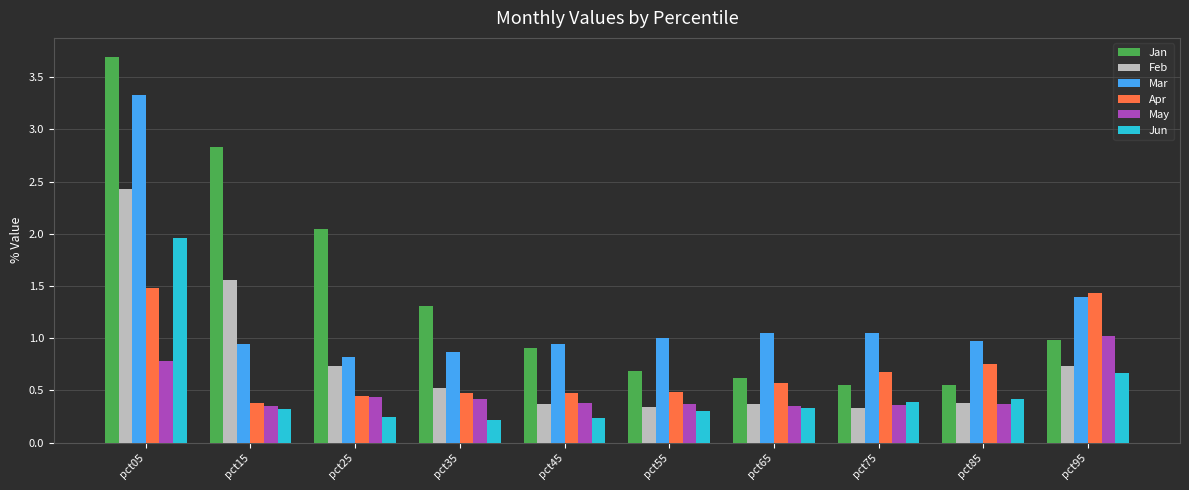

Does the chart contain any negative values?

No